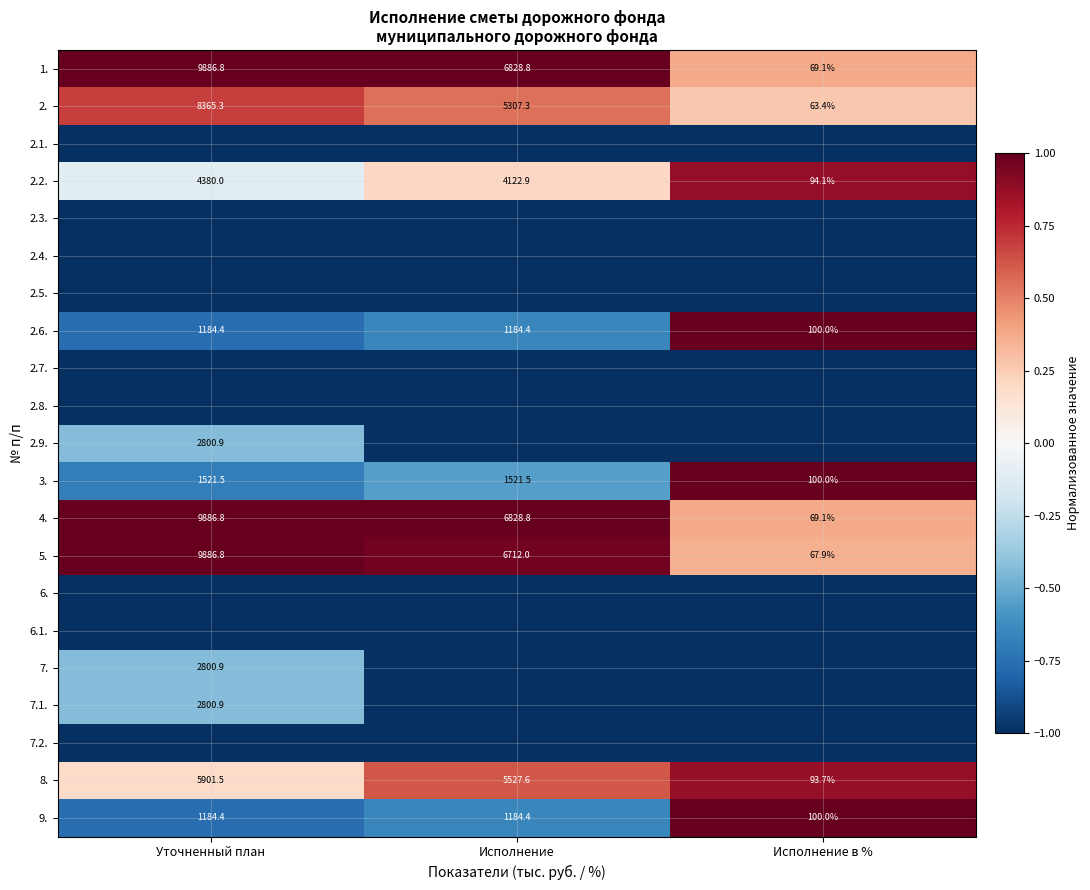

List the labels in order of 1. value, smallest first.

Исполнение в %, Исполнение, Уточненный план